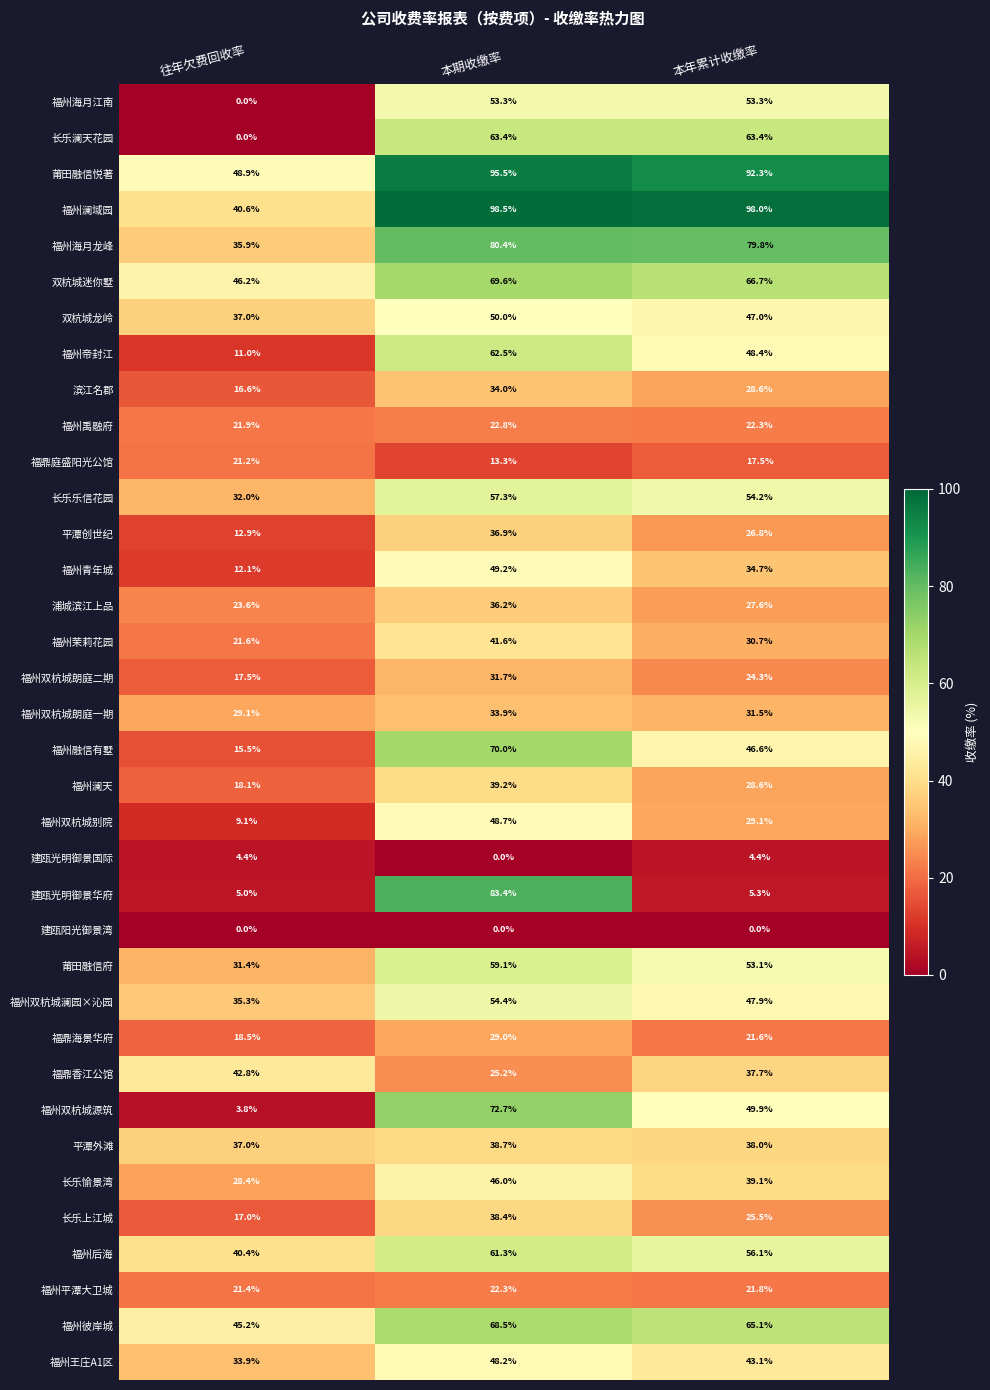

Count the number of categories in the chart.

3